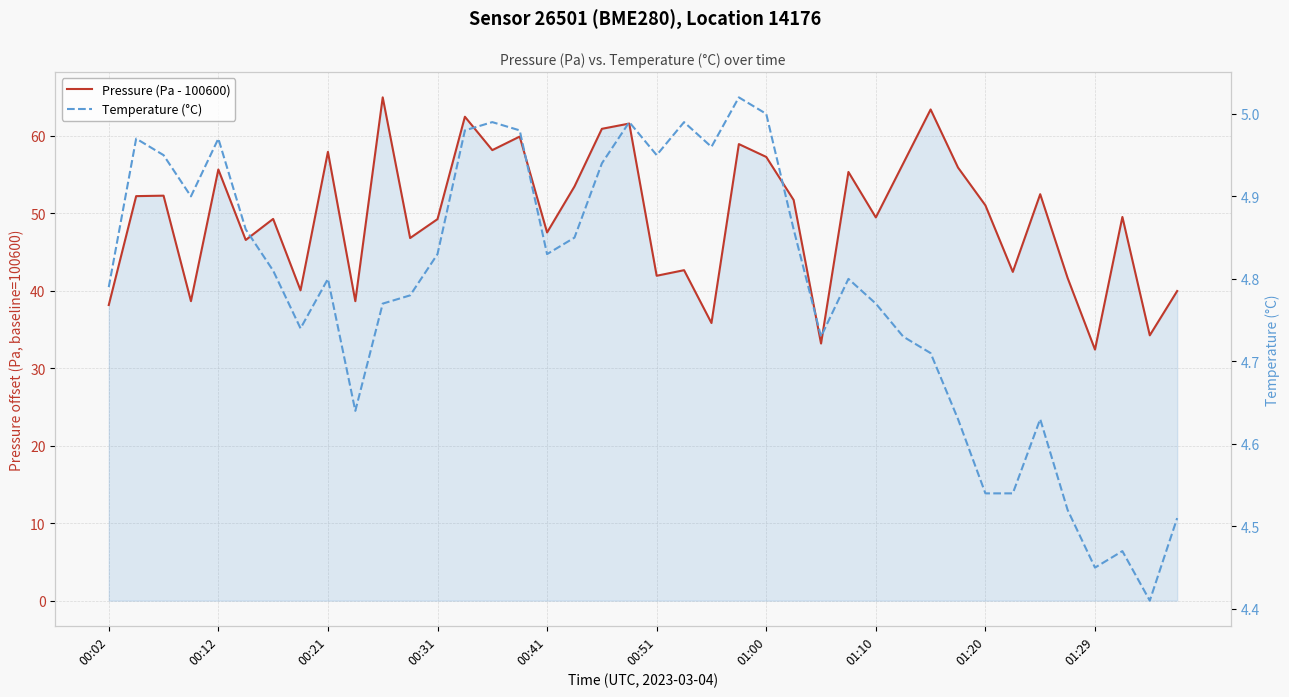

What position from the left is 00:02?

1